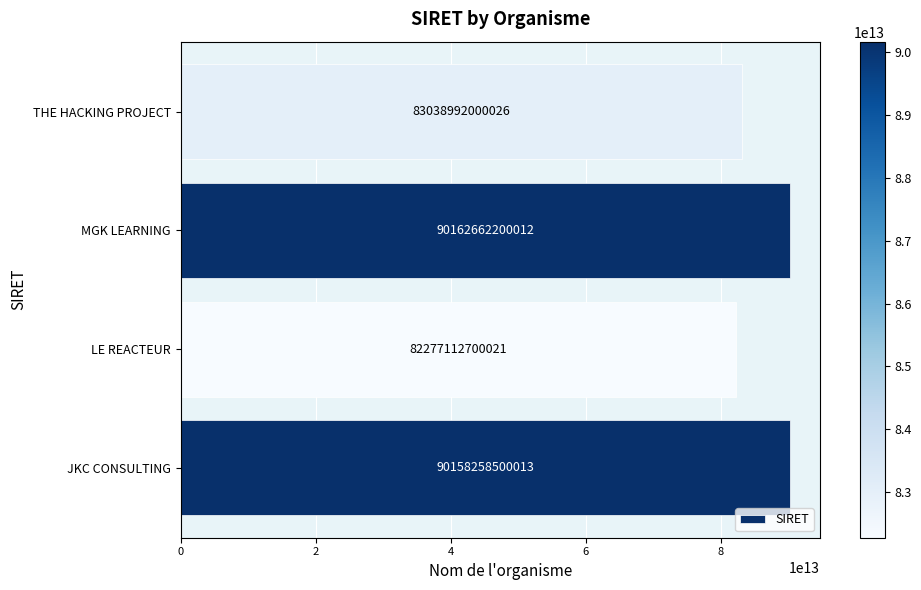

The chart shows a value of 107099873822533 at LE REACTEUR. True or false?

False